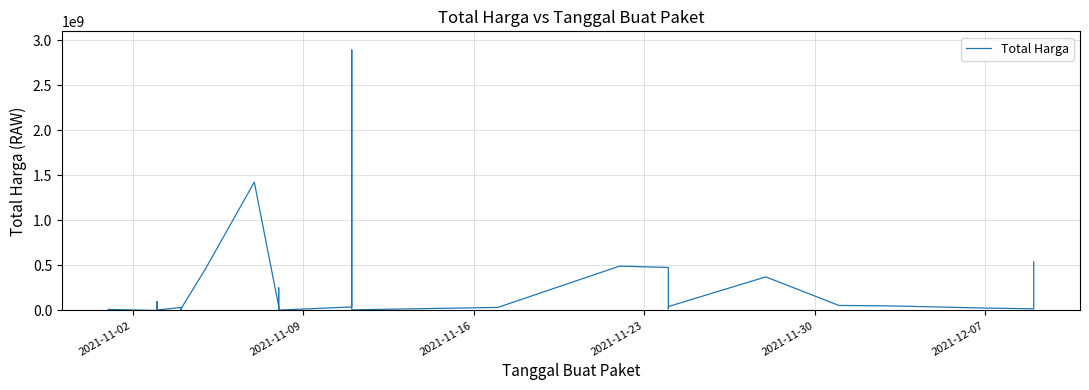

How many data points are above 27412000?

17